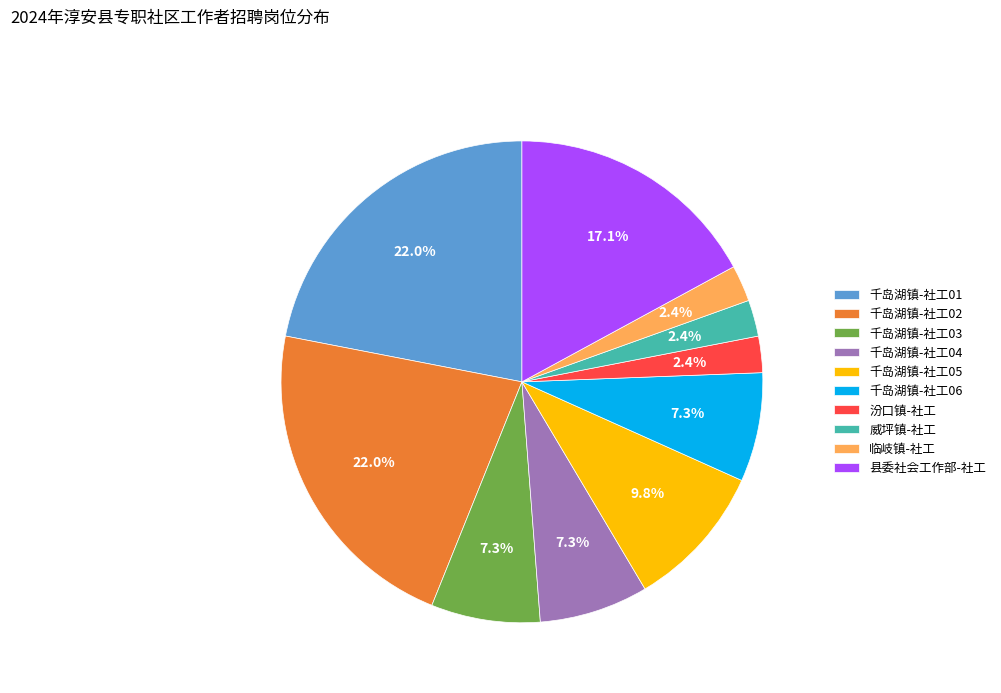

Between 千岛湖镇-社工06 and 千岛湖镇-社工05, which is larger?

千岛湖镇-社工05